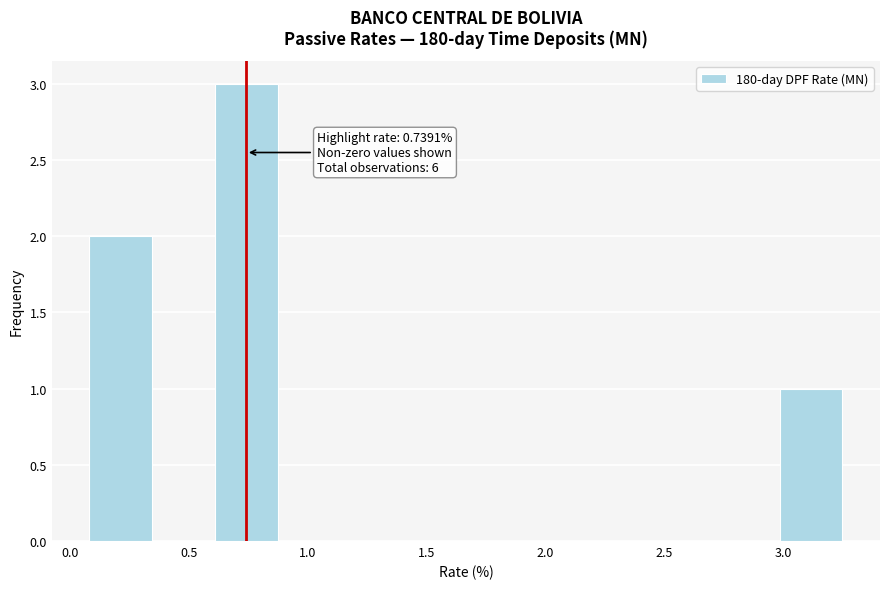

Over which range of the x-axis is the bar tallest?

0.60 to 0.85